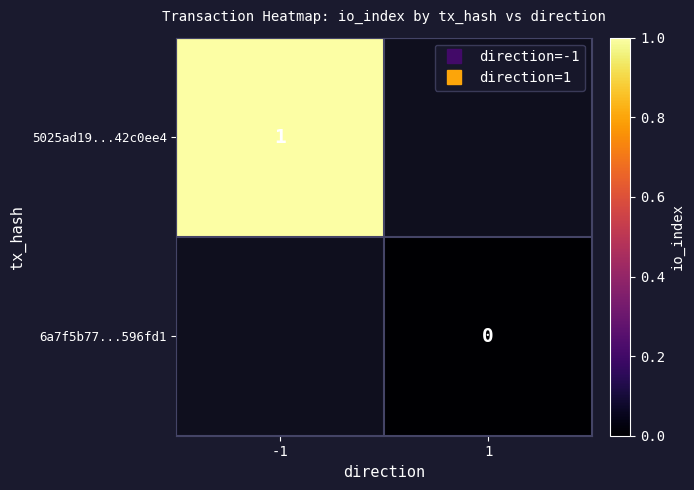

How many categories are shown in the chart?

2